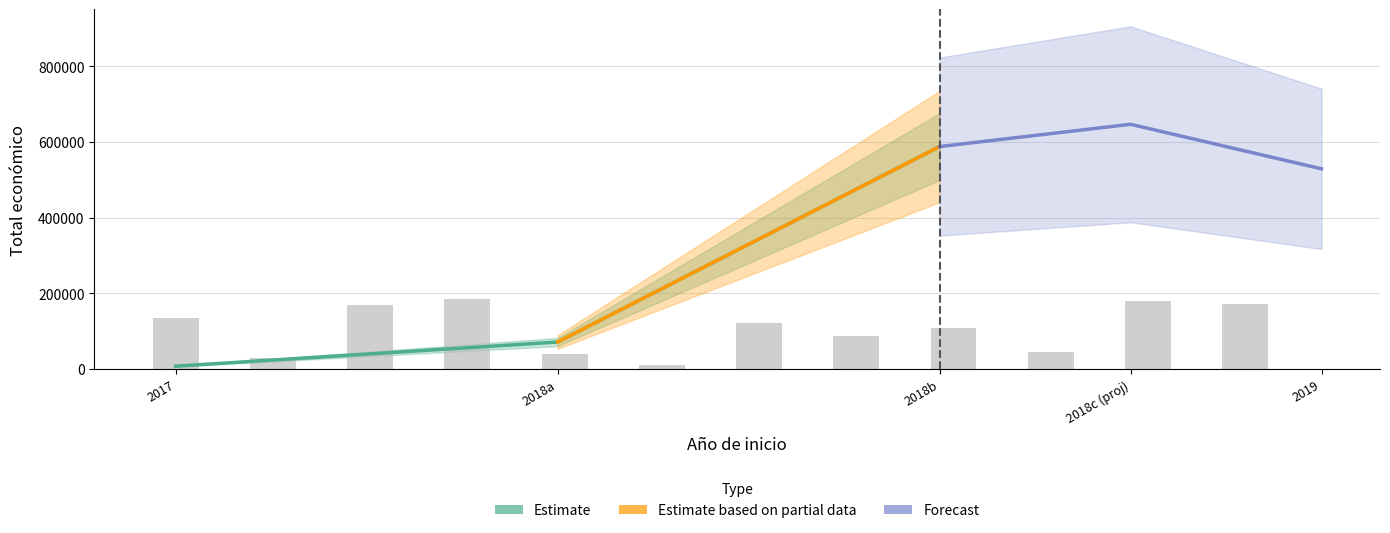

What is the sum of the values at 2018a and 2018b?

659946